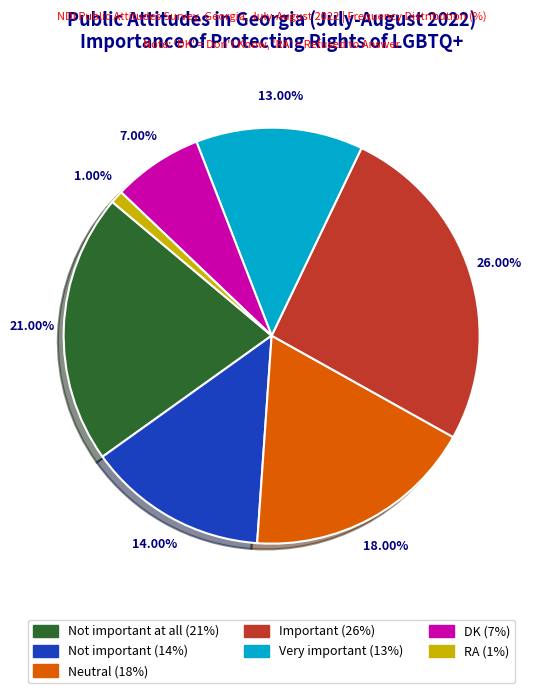

Does any single category account for the majority?

No